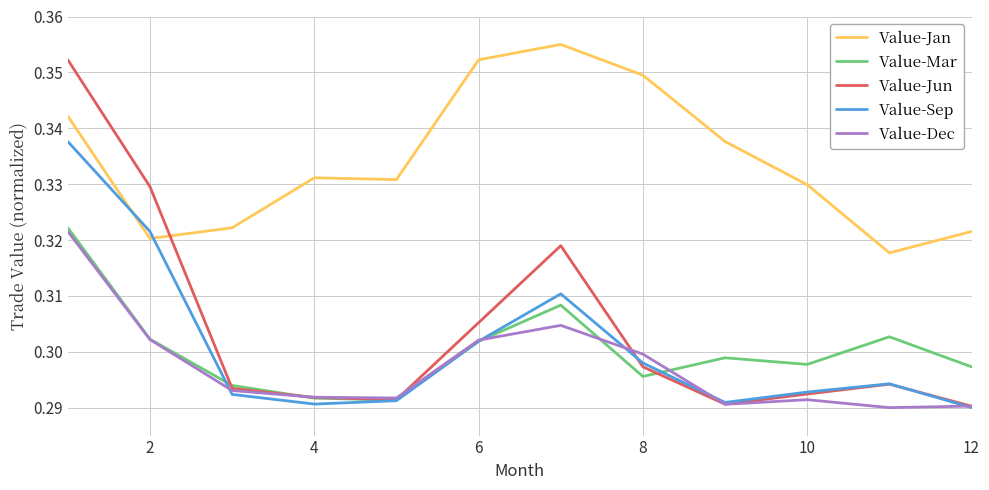

True or false: Value-Mar and Value-Jan cross at least once.

False